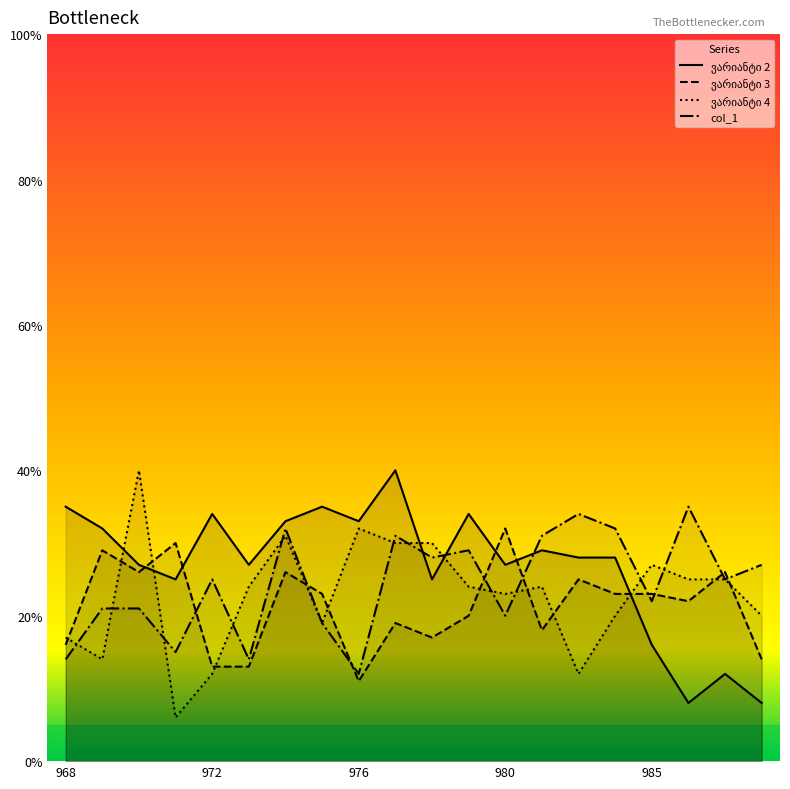

Which category has the highest value across all series?

977